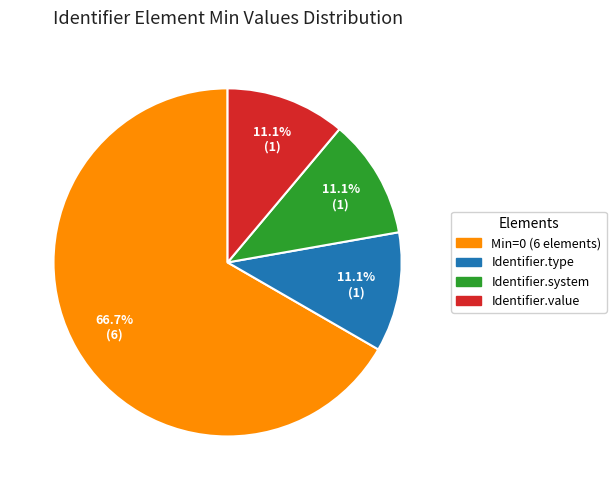

To the nearest percent, what is the average slice percentage?

25%